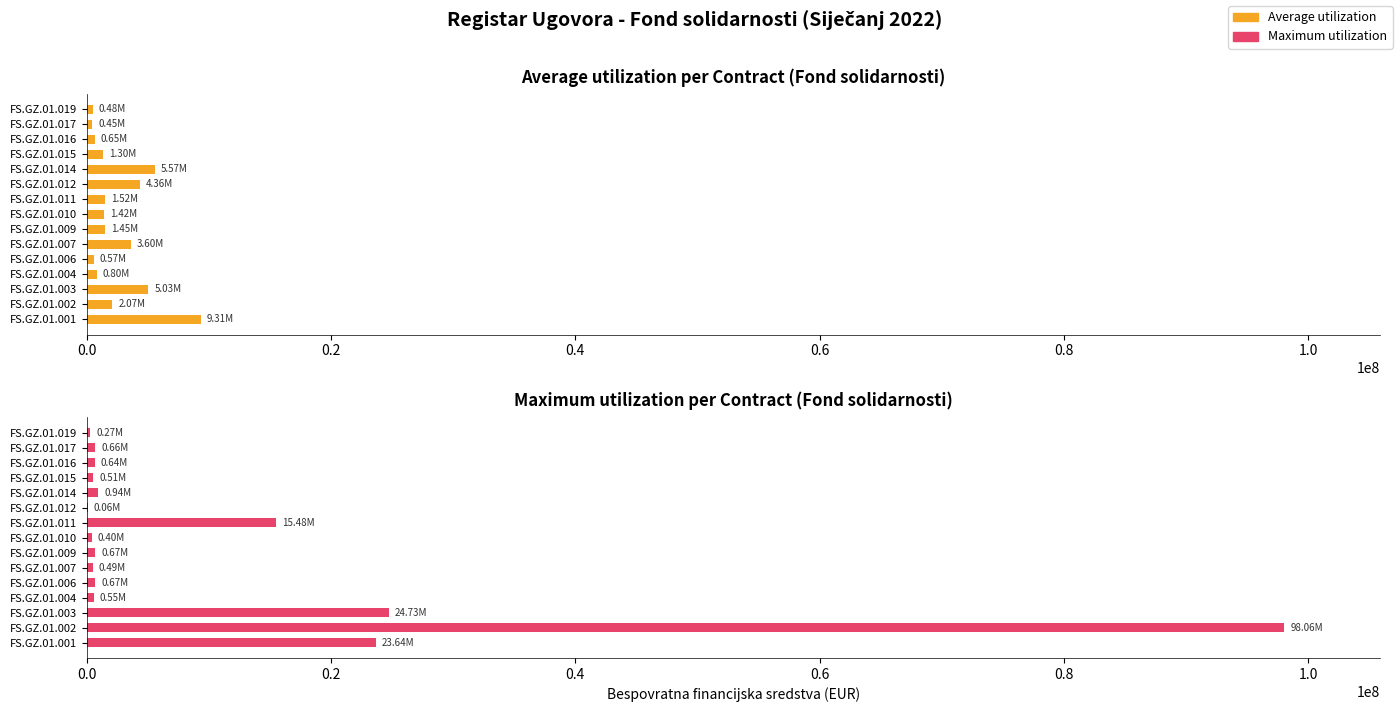

What position from the right is 0.6?

12